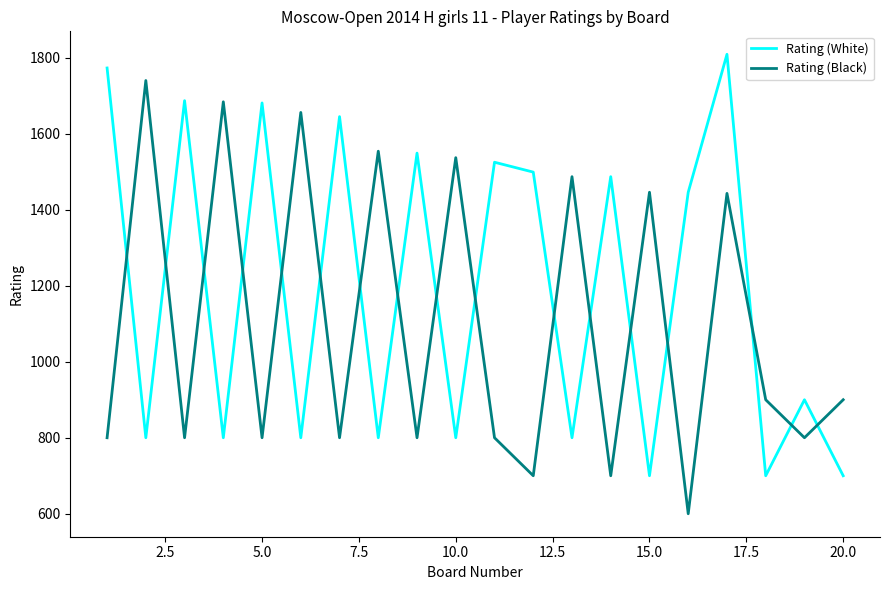

What is the greatest value displayed?

1809